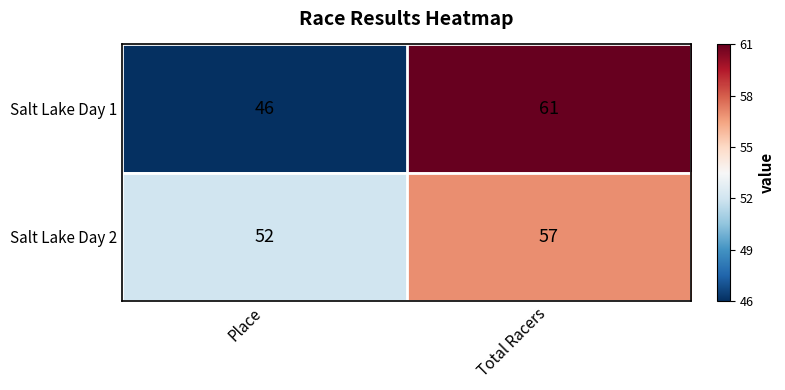

Rank the series by their maximum value, from lowest to highest.

Salt Lake Day 2, Salt Lake Day 1